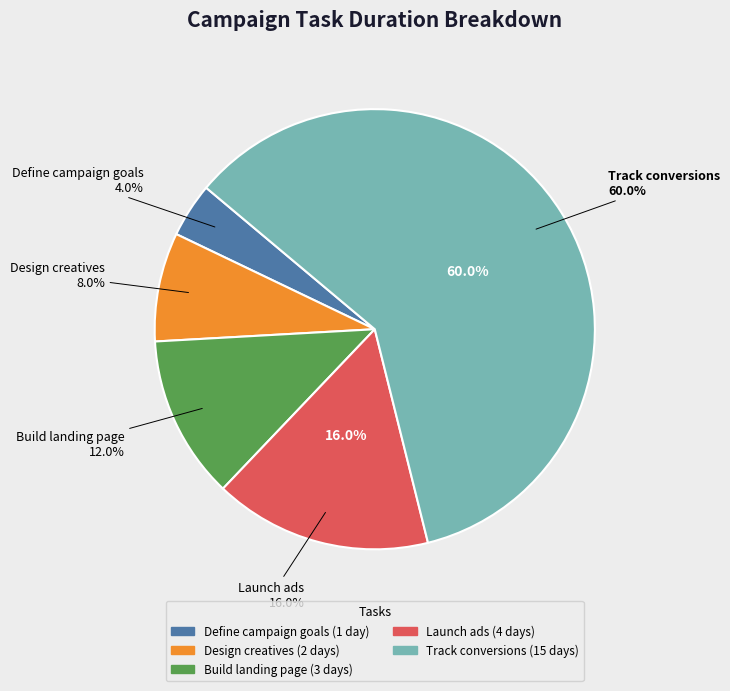

Is there a majority slice in this chart?

Yes